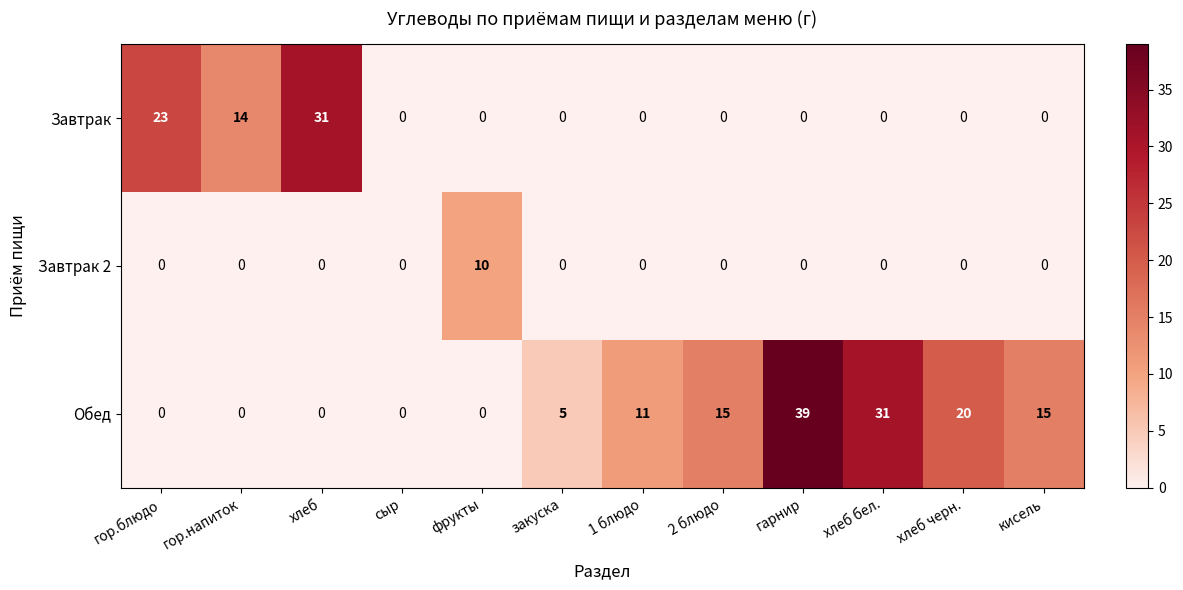

List the series in order of their overall mean, lowest first.

Завтрак 2, Завтрак, Обед